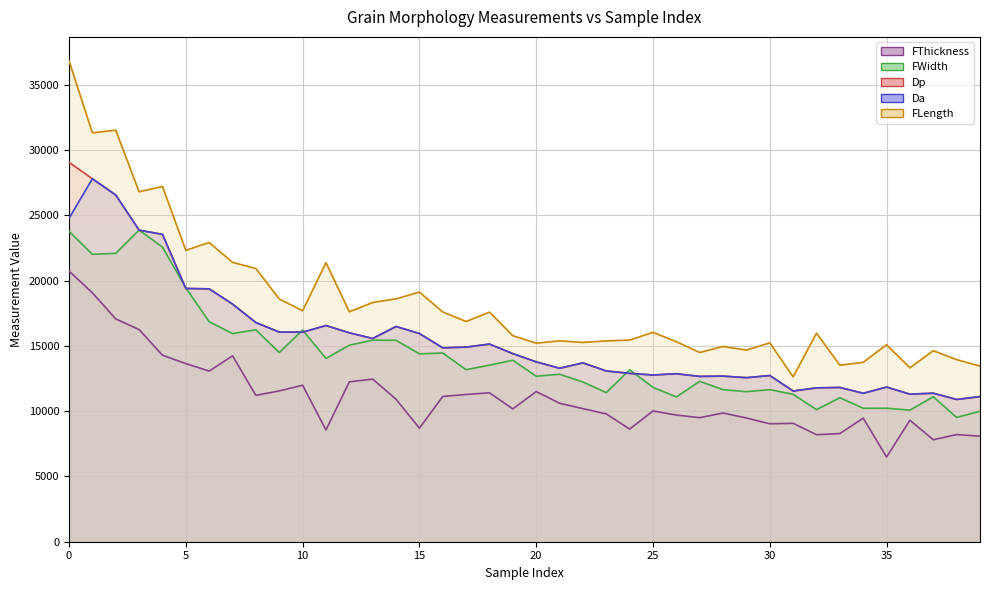

In Da, how many points are lower than both neighbors (excluding endpoints)?

11